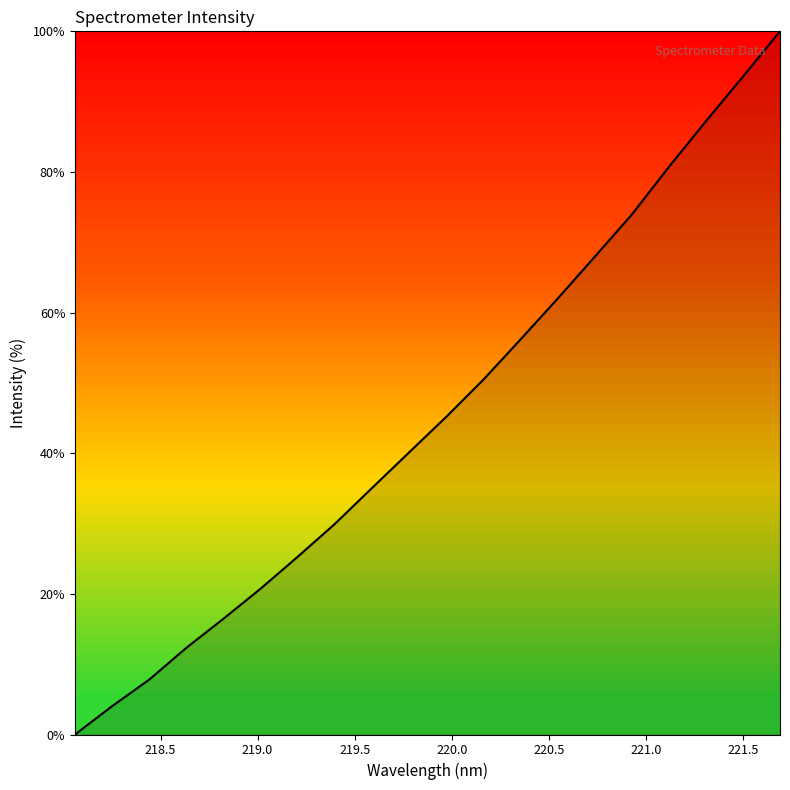

How many lines are shown in the chart?

1